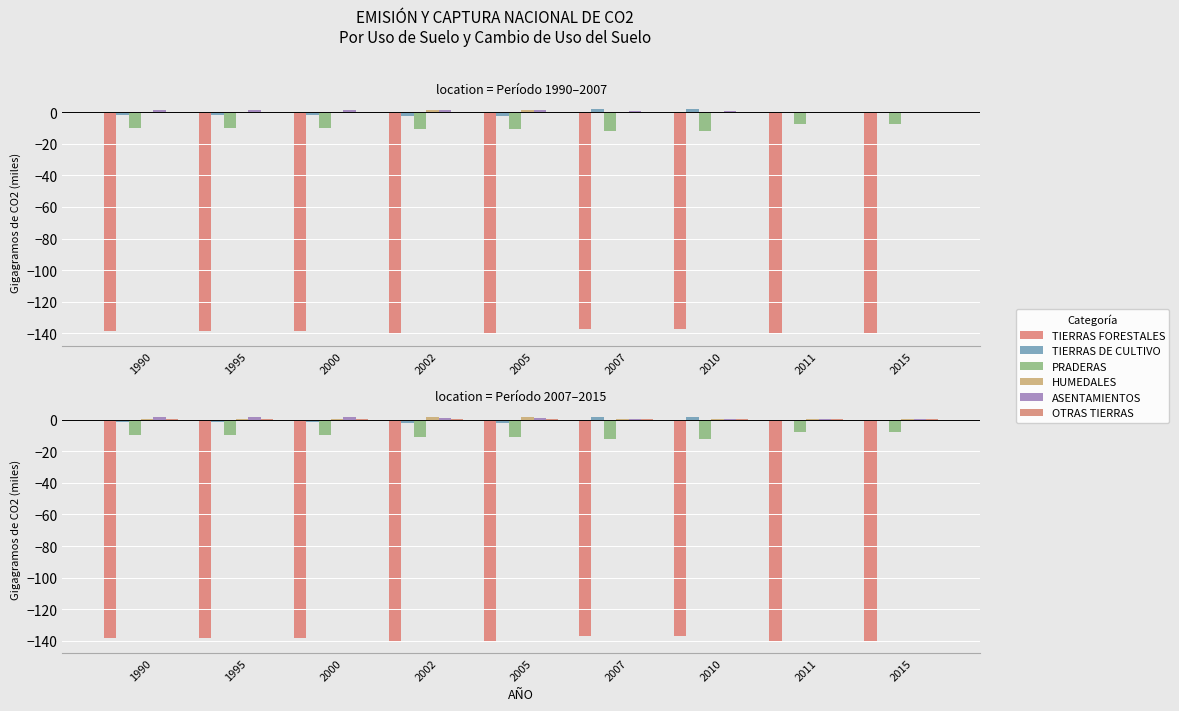

True or false: ASENTAMIENTOS has a value of 0.1 at 2015.

True